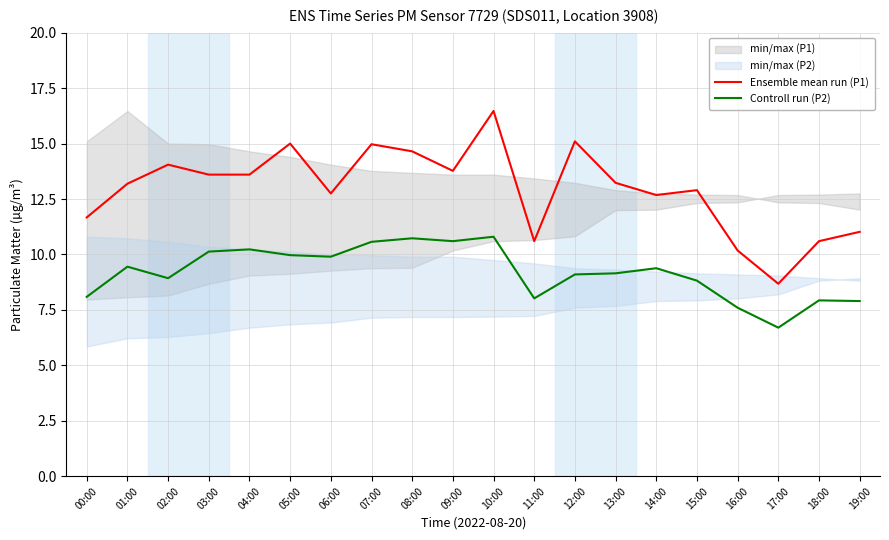

What is the difference between the maximum and minimum values in the Controll run (P2) series?

4.1